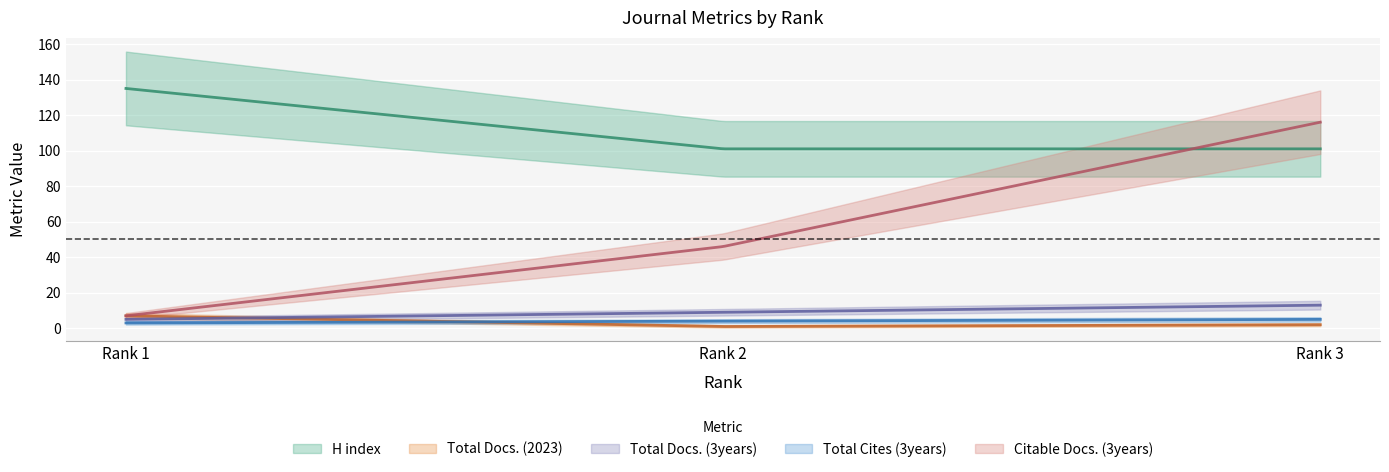

The Total Docs. (2023) series shows 1 at Rank 3. True or false?

False